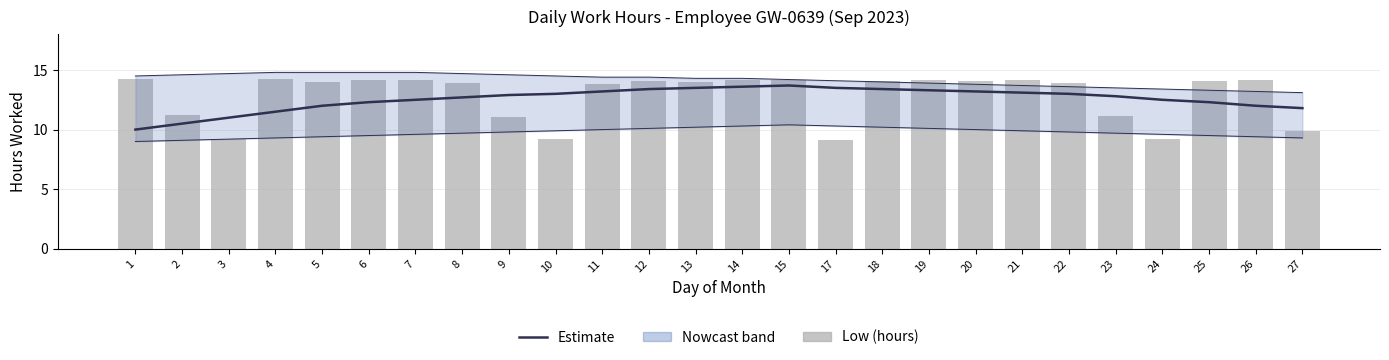

What is the value of the Low bar at the 15th from the left?

14.1